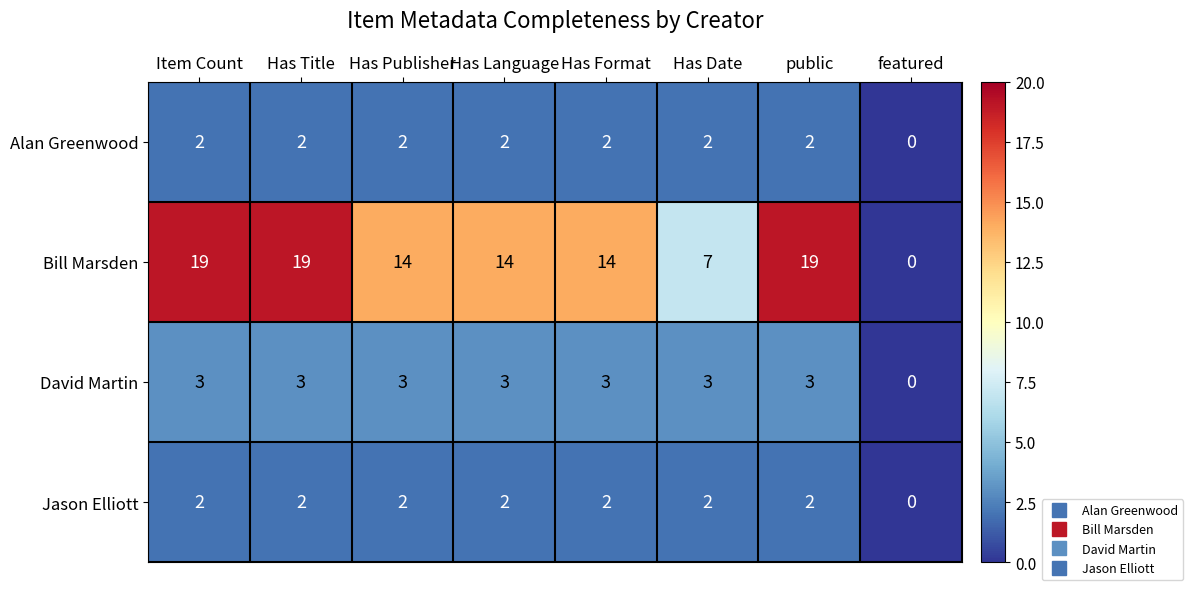

Is the value of Alan Greenwood at Item Count greater than the value of David Martin at public?

No